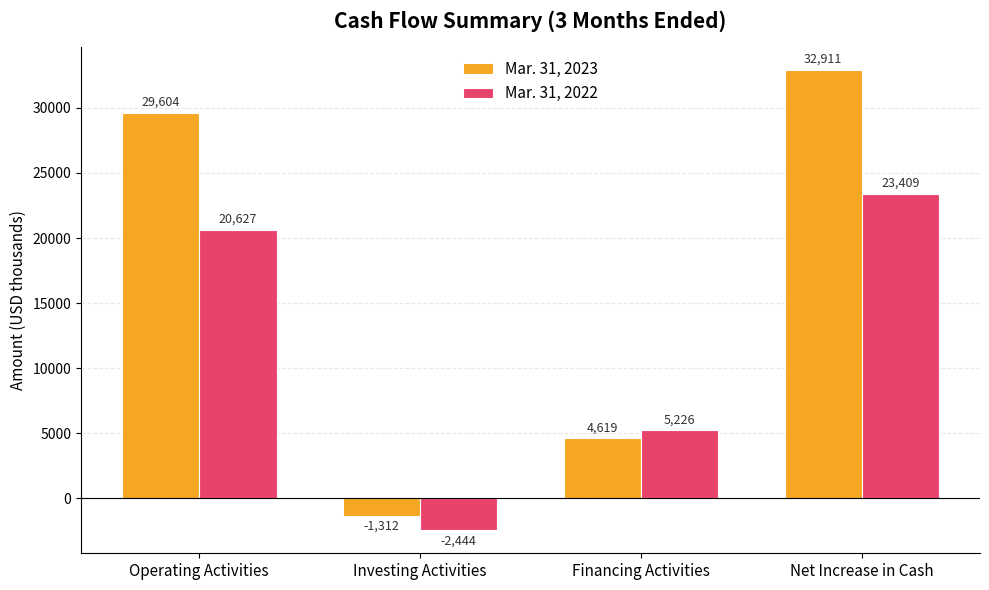

What is the difference between the maximum and minimum values in the Mar. 31, 2022 series?

25853